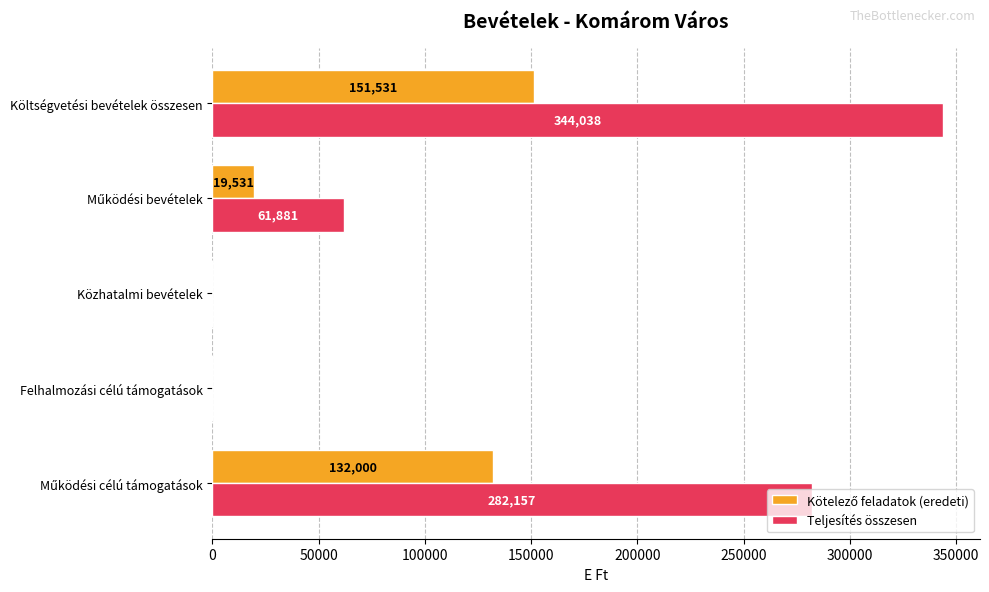

What is the sum of all Teljesítés összesen values?

688076